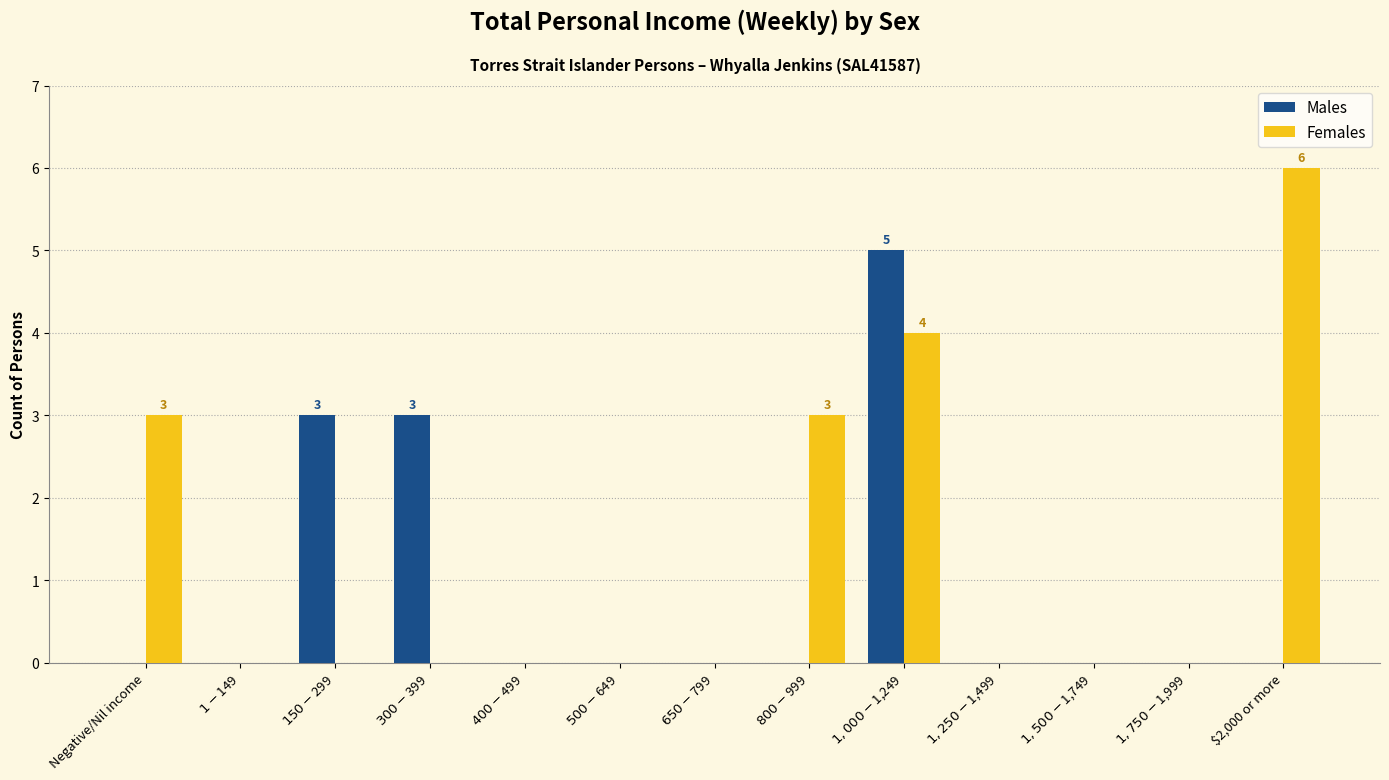

Between $1-$149 and $2,000 or more, which series saw the biggest shift?

Females